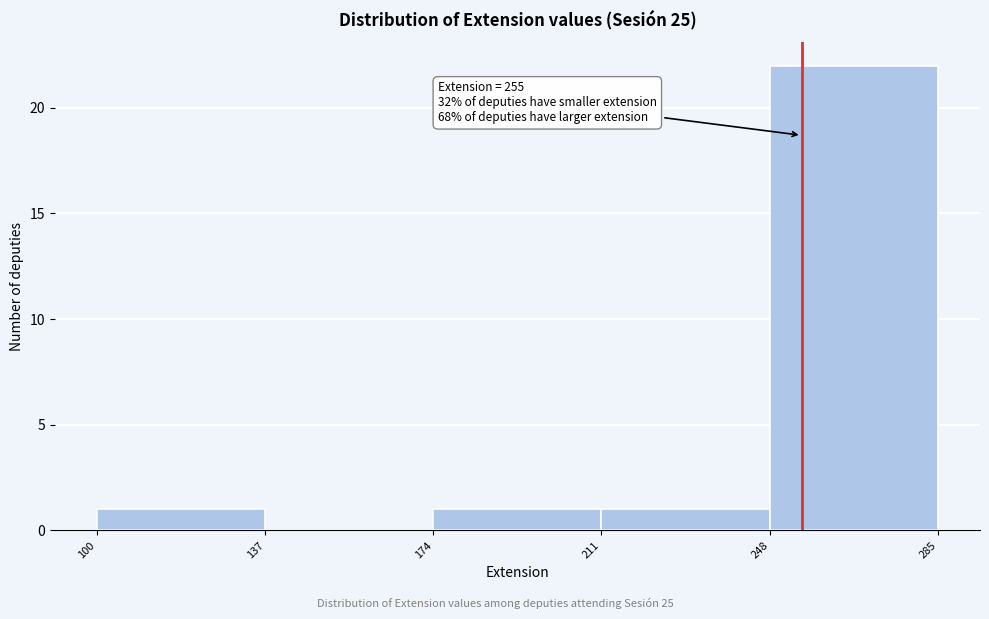

Which range on the x-axis has the tallest bar?

248 to 285